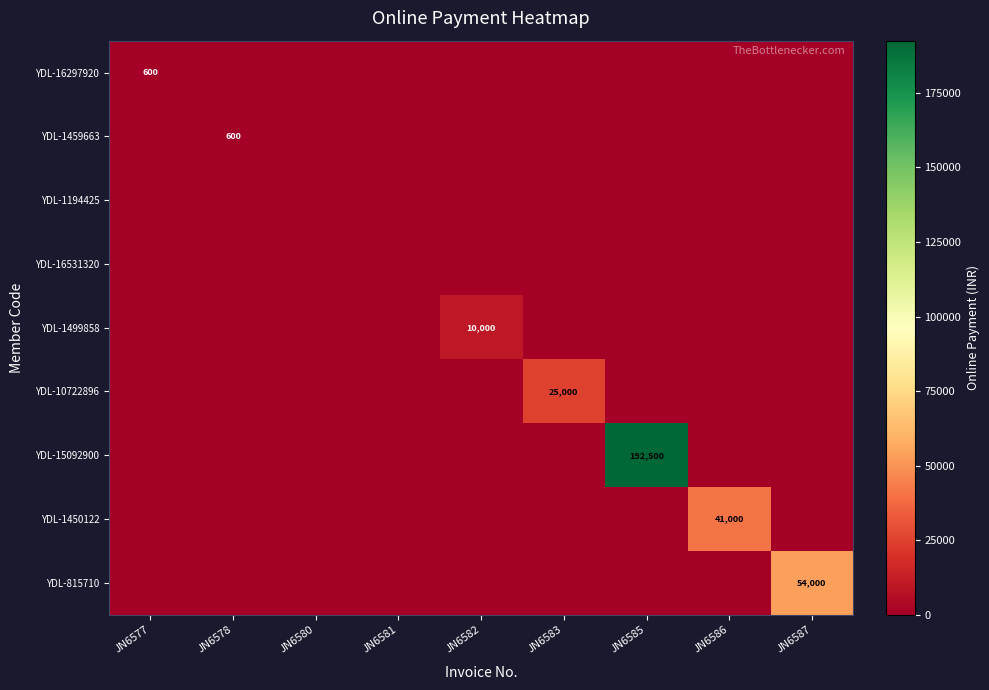

Which series has the largest range (max minus min)?

YDL-15092900